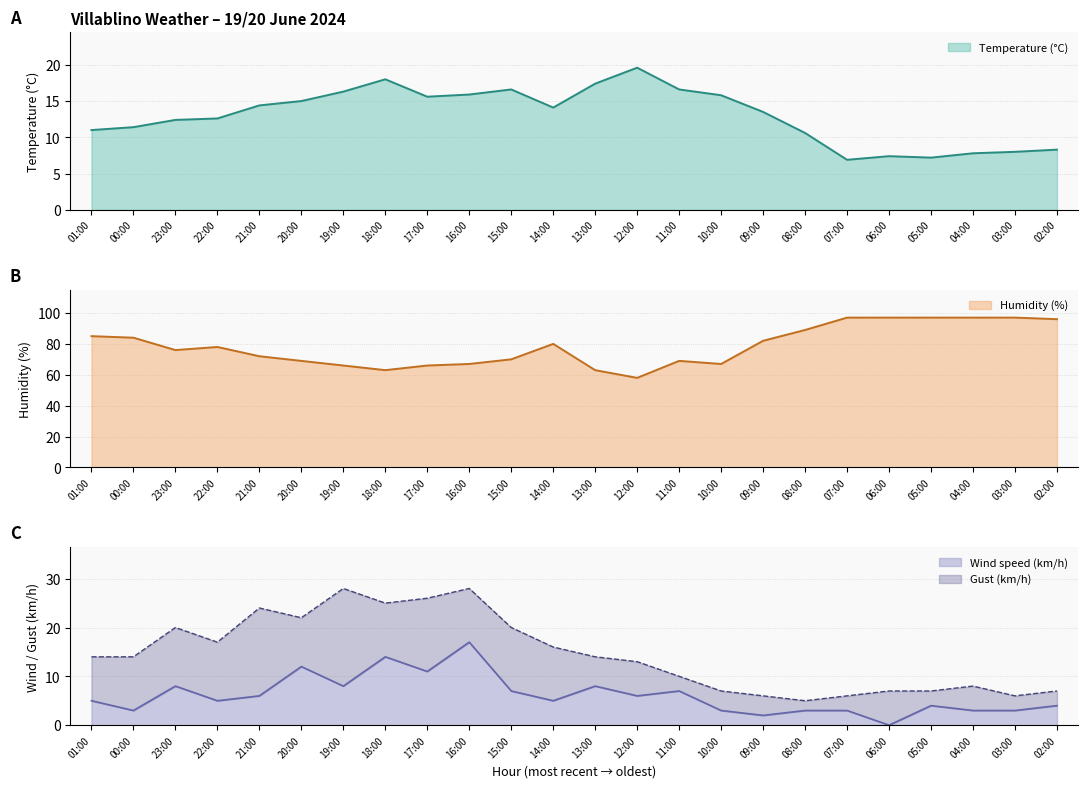

Between 00:00 and 22:00, which series saw the biggest shift?

Humidity (%)